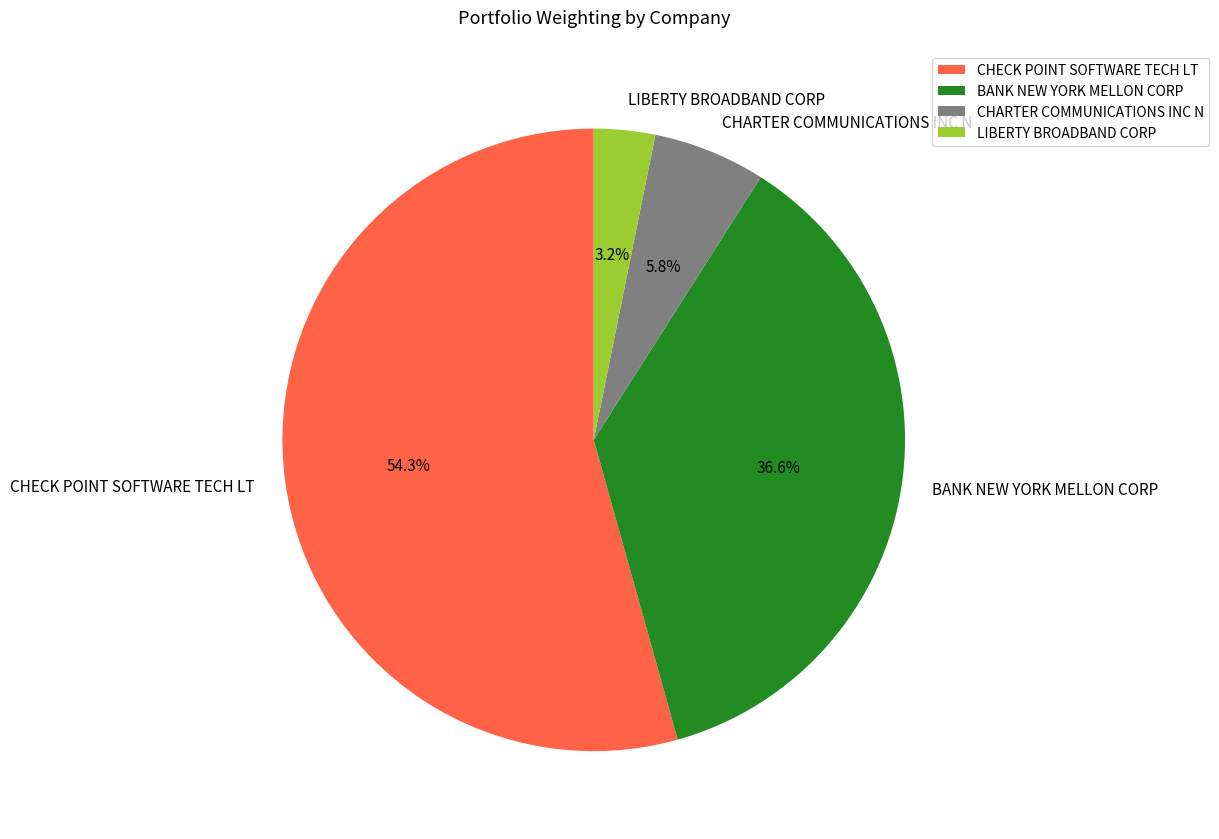

To the nearest percent, what percentage of the pie is LIBERTY BROADBAND CORP?

3%